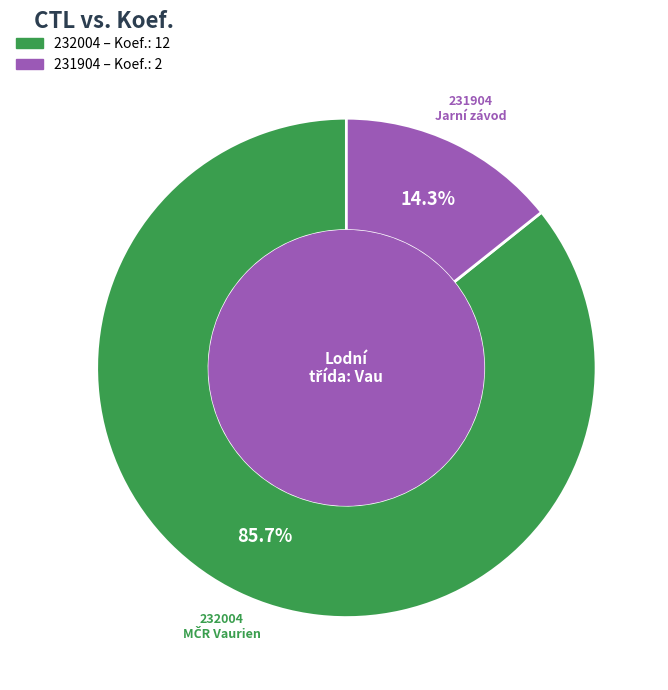

Rank the categories by value from lowest to highest.

231904, 232004